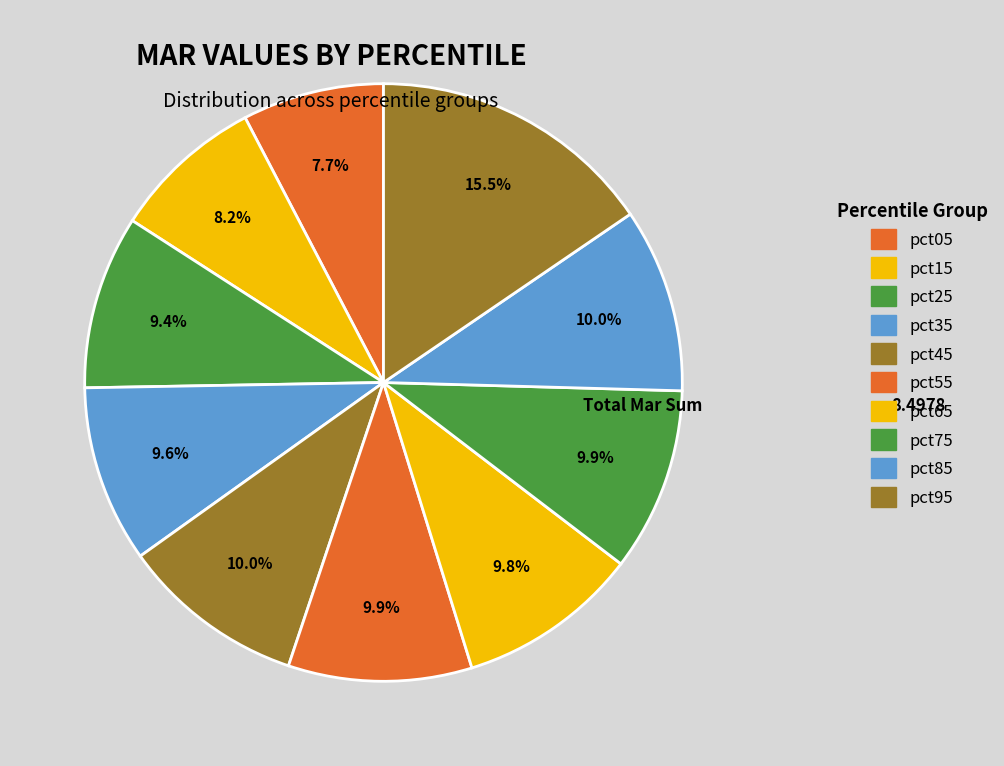

Rank the categories by value from highest to lowest.

pct95, pct45, pct85, pct75, pct55, pct65, pct35, pct25, pct15, pct05